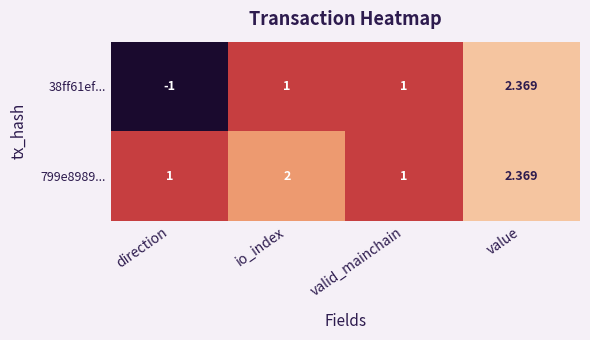

At which category is the sum across all series the highest?

value